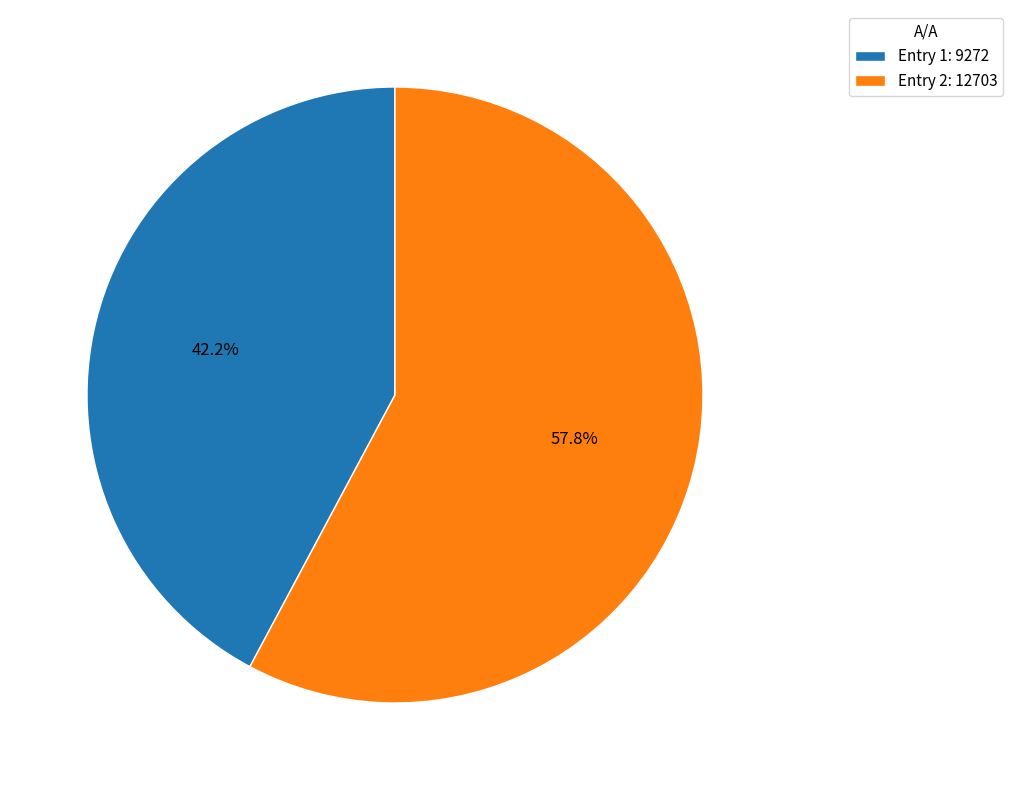

What is the ratio of the value at Entry 2: 12703 to the value at Entry 1: 9272?

1.4